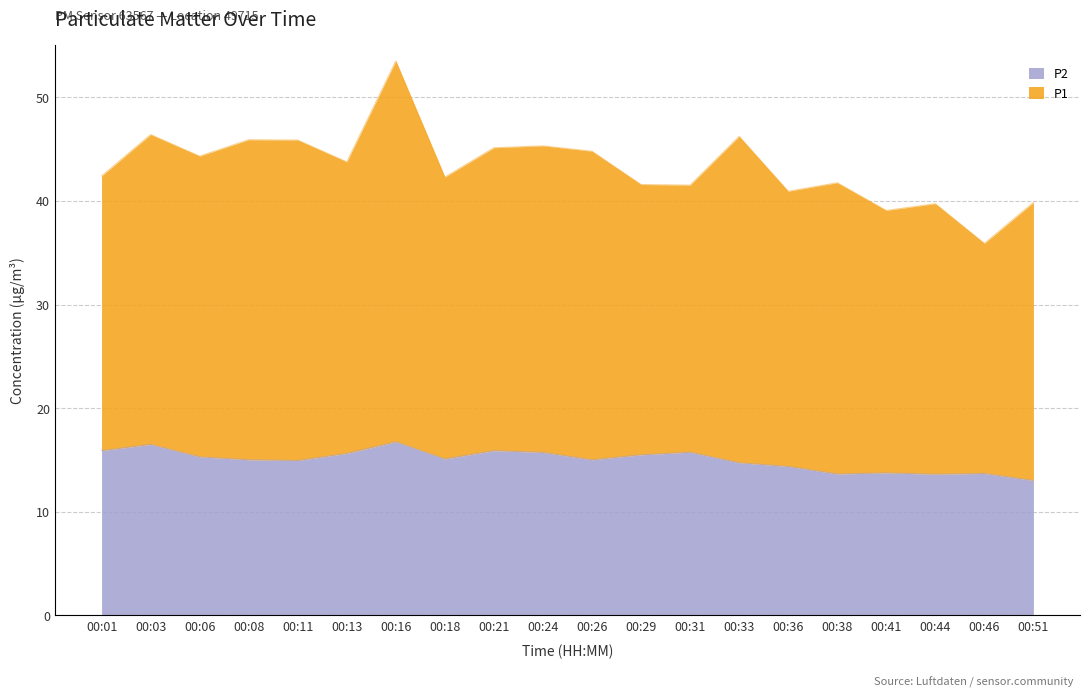

What is the total value across all series at 00:01?

42.4